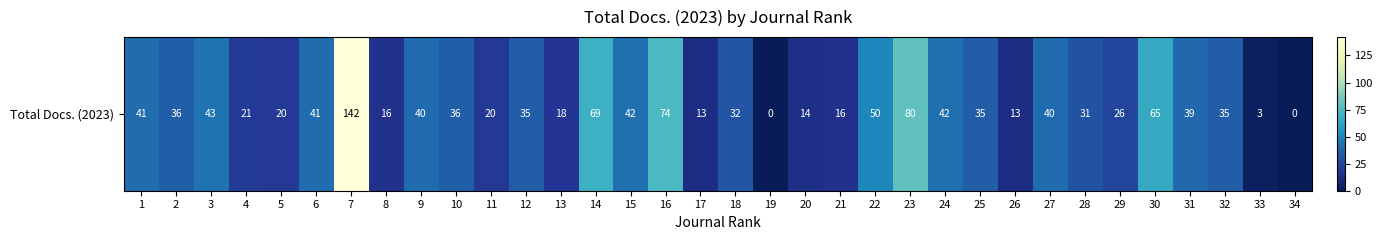

The value at 11 is 13. True or false?

False